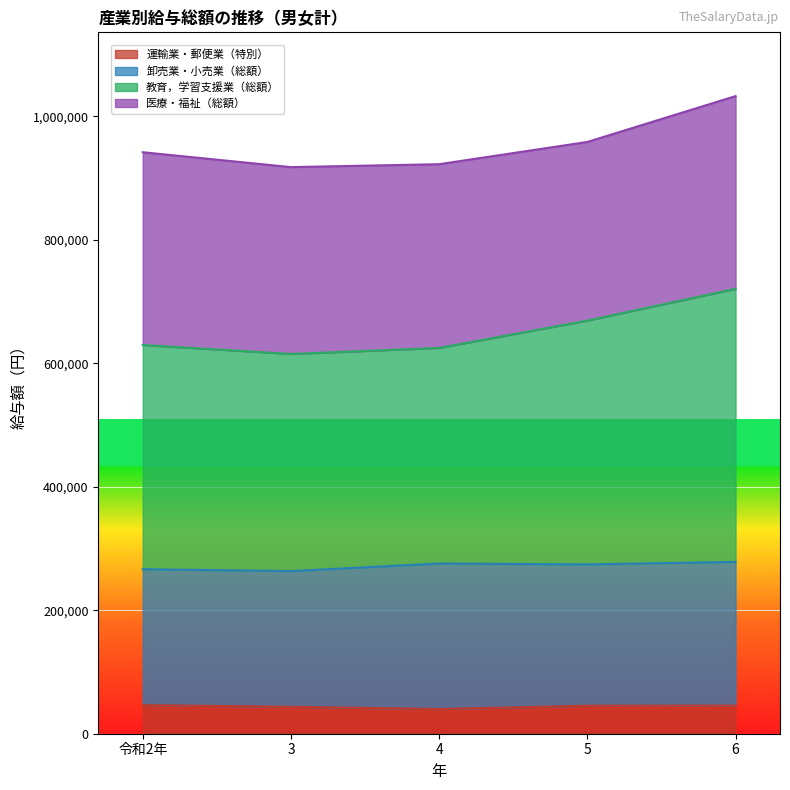

What is the total value across all series at 6?

1032590